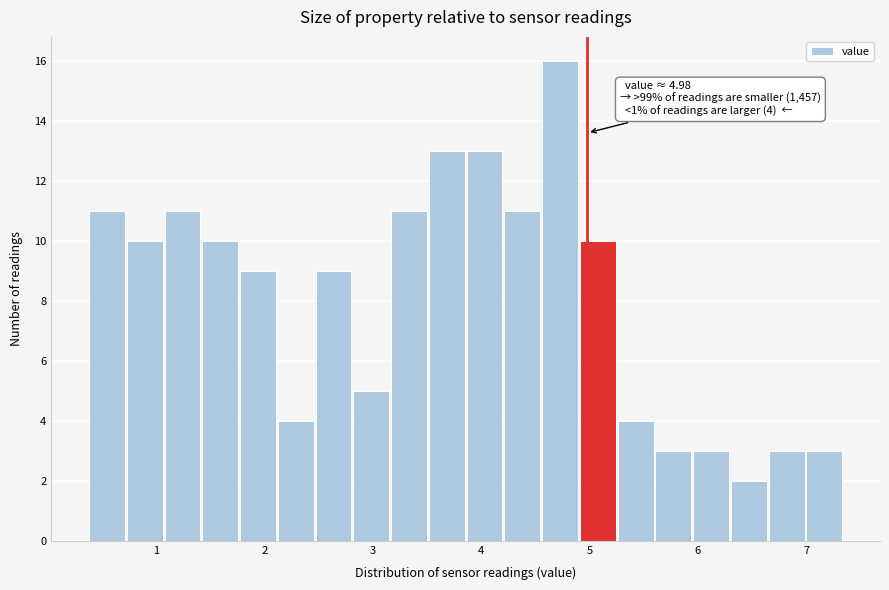

Read against the x-axis, roughly where is the centre of the tallest bar?

4.7